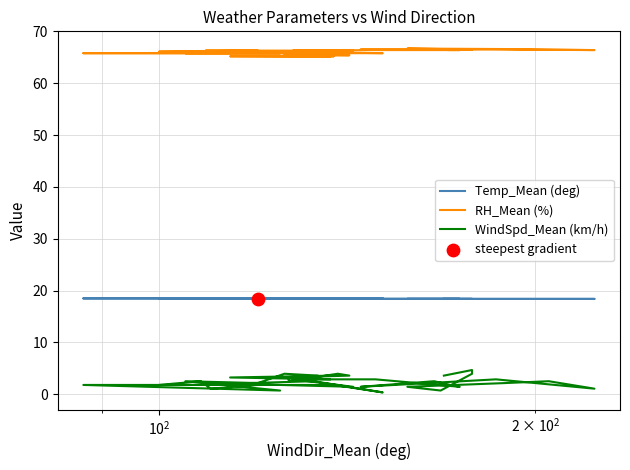

What are all the series names shown in the legend?

Temp_Mean (deg), RH_Mean (%), WindSpd_Mean (km/h)